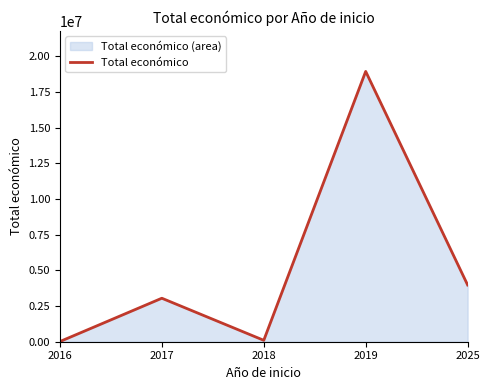

How many interior local valleys (lower than both neighbors) does the data have?

1